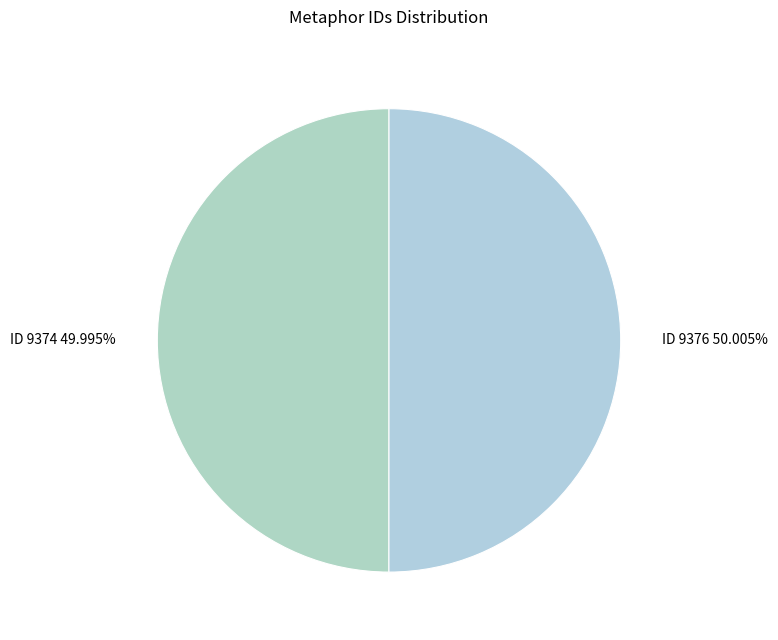

Is there any slice that represents more than half of the pie?

Yes